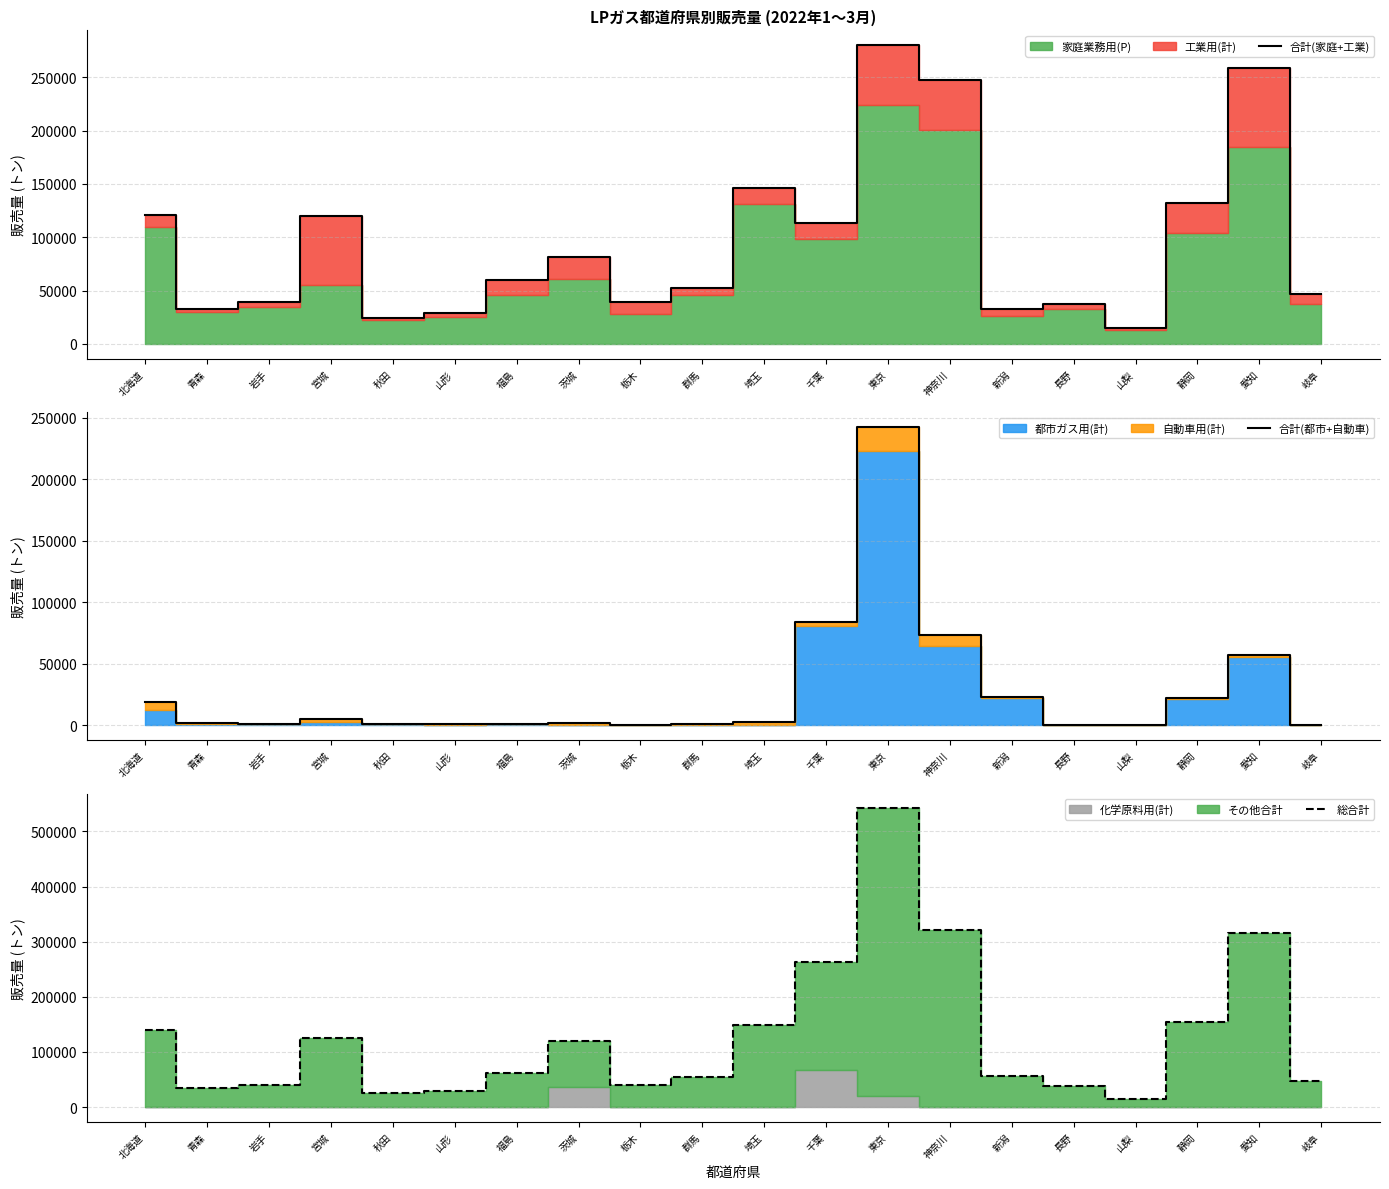

How many lines are shown in the chart?

3